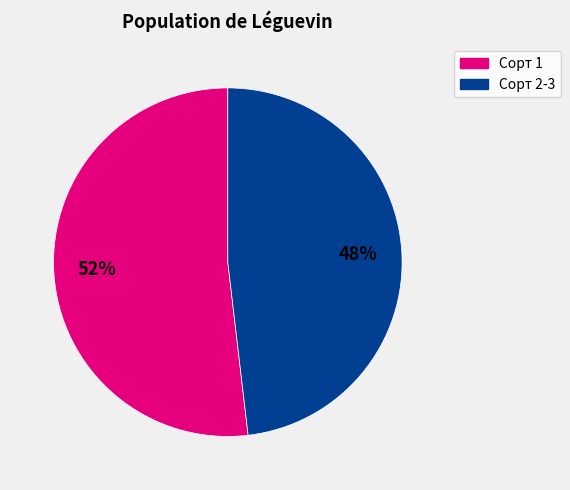

To the nearest percent, what is the difference between the largest and smallest slice percentages?

4%